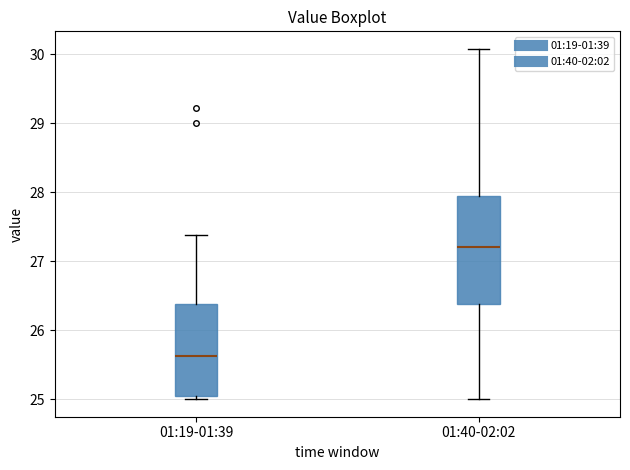

Where is the upper edge of the box for 01:40-02:02 on the y-axis? The values are not printed on the chart, so give them approximately, as read against the axis.

27.9